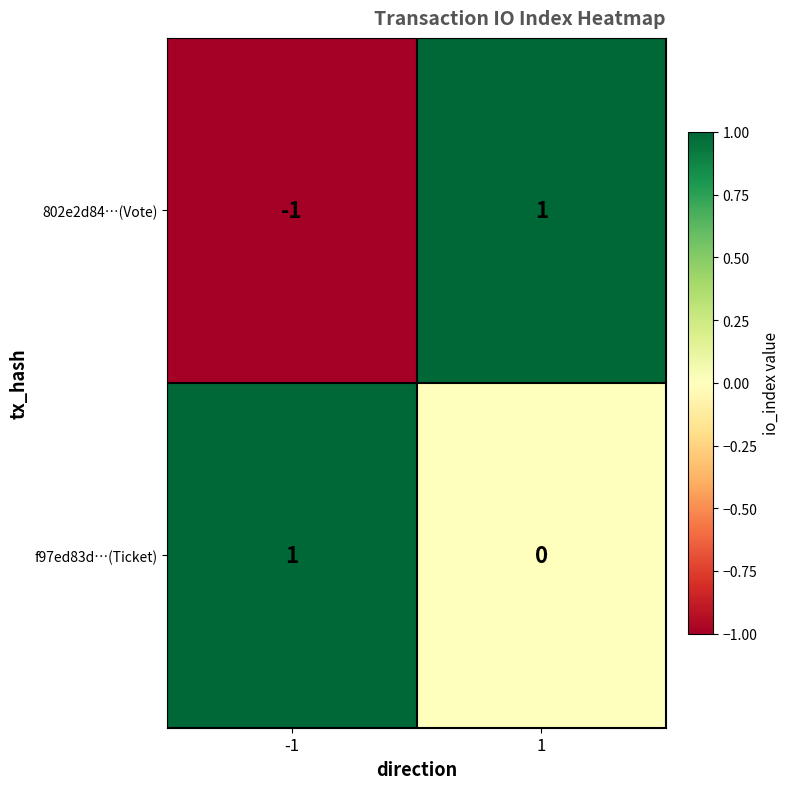

Which series has the largest total across all categories?

f97ed83d…(Ticket)